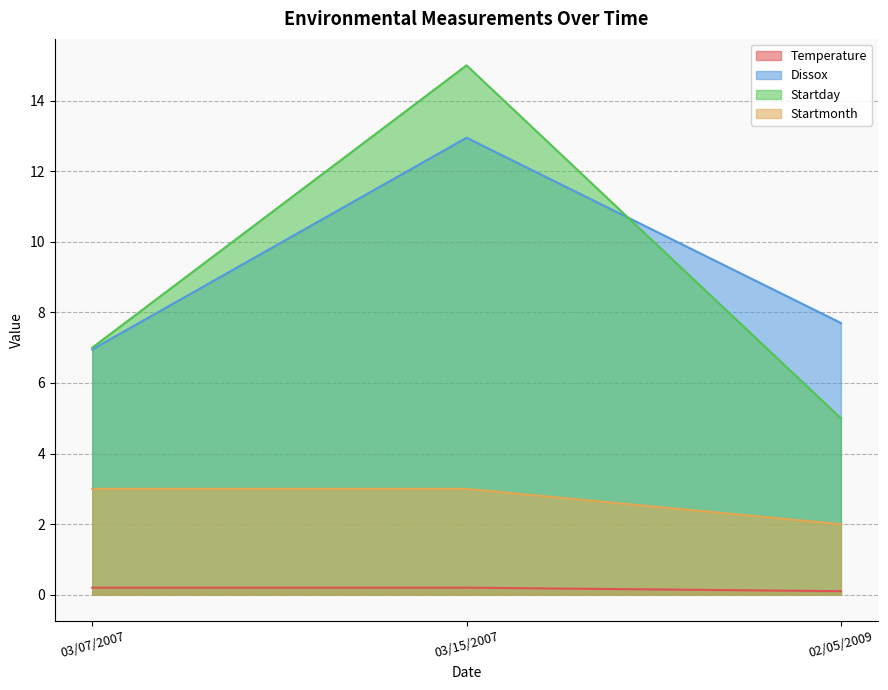

Which series has the largest total across all categories?

Dissox